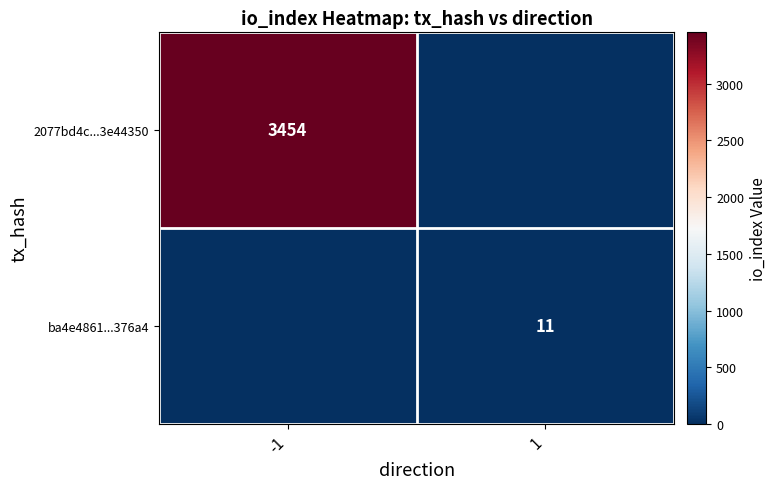

The value of 2077bd4c...3e44350 at -1 is 4683. True or false?

False